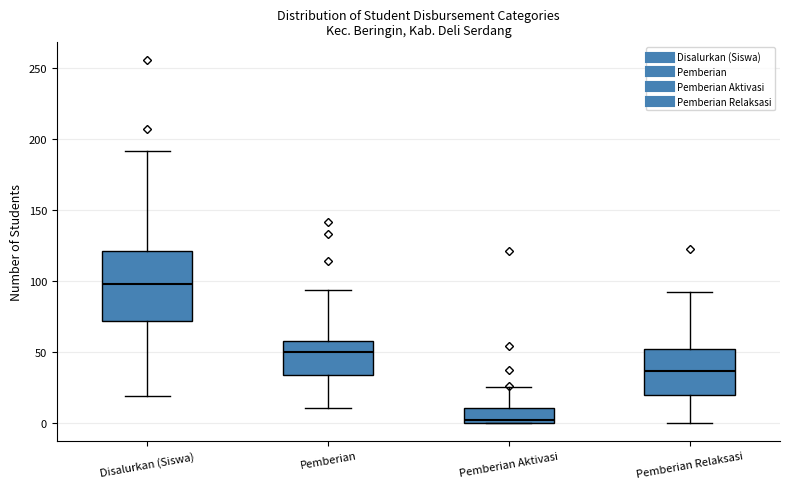

Where is the lower edge of the box for Pemberian Aktivasi on the y-axis? The values are not printed on the chart, so give them approximately, as read against the axis.

0